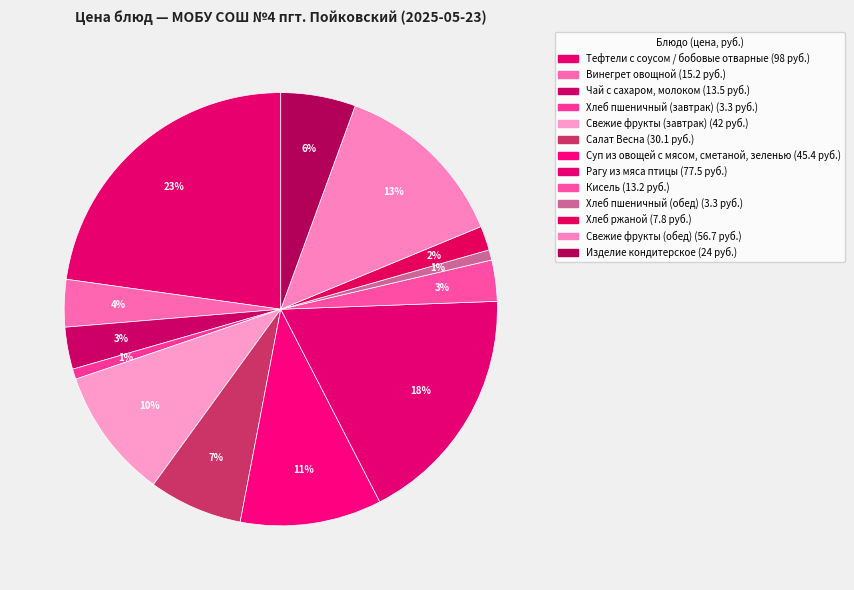

Is there any slice that represents more than half of the pie?

No